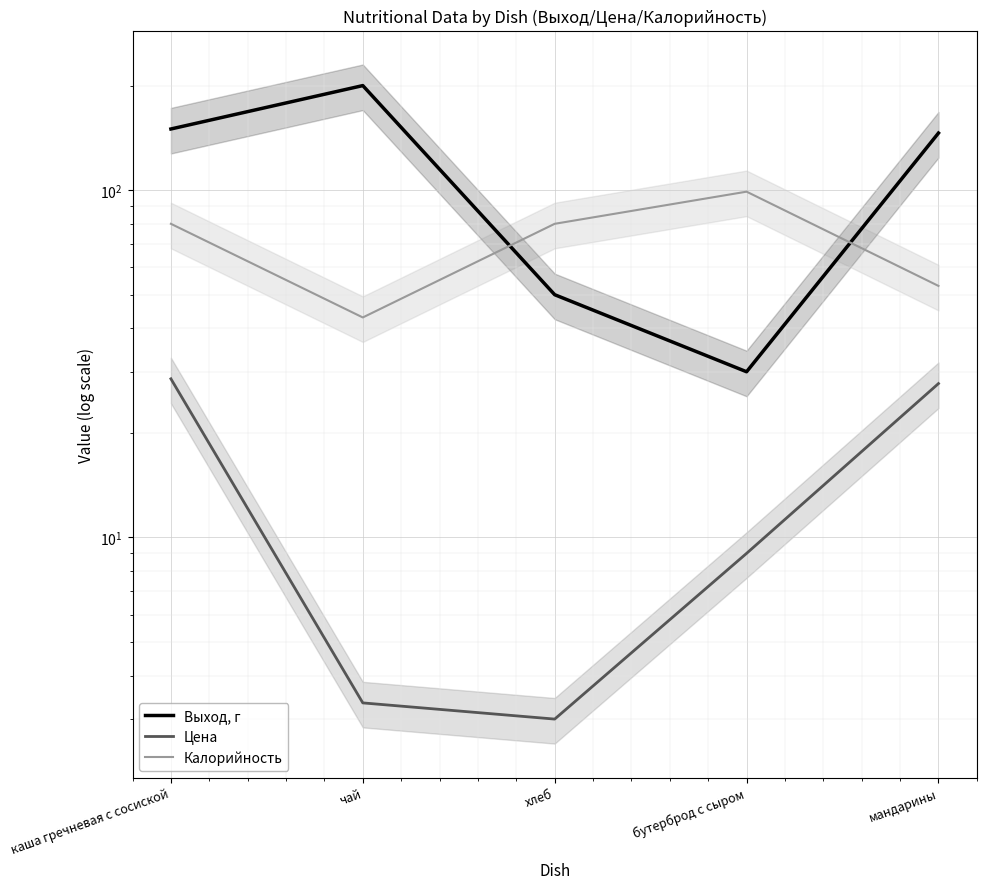

Read the Цена value at мандарины.

27.7